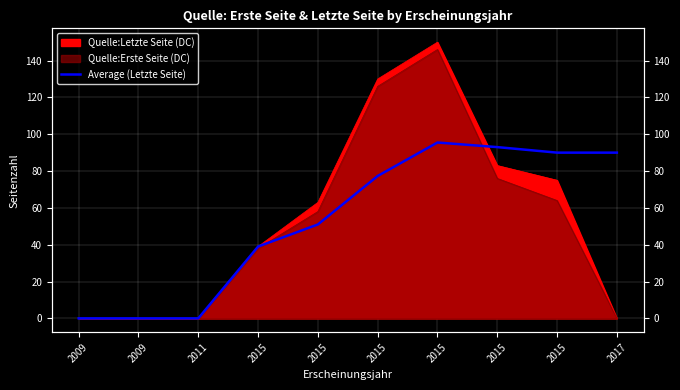

Reading left to right, what are all the values shown in this chart?

2009=0.0	2009=0.0	2011=0.0	2015=39.0	2015=51.0	2015=77.3	2015=95.5	2015=93.0	2015=90.0	2017=90.0